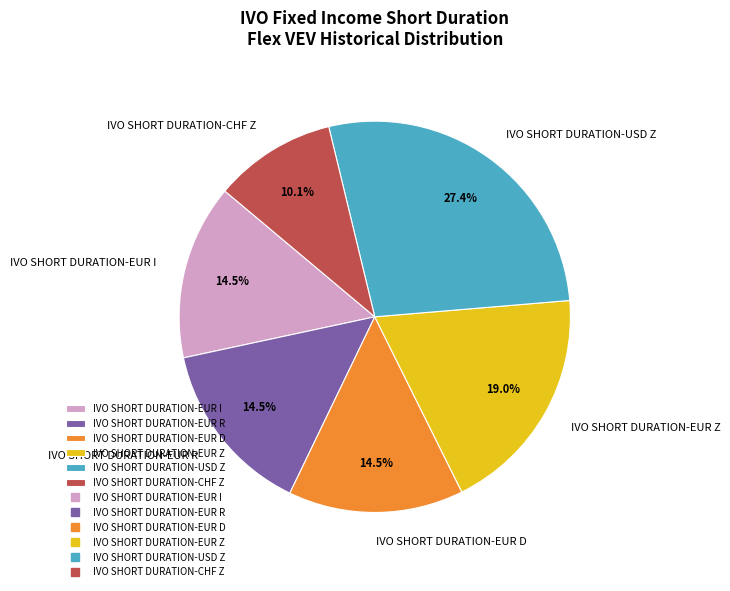

What percentage do IVO SHORT DURATION-EUR Z and IVO SHORT DURATION-USD Z together represent?

46.4%